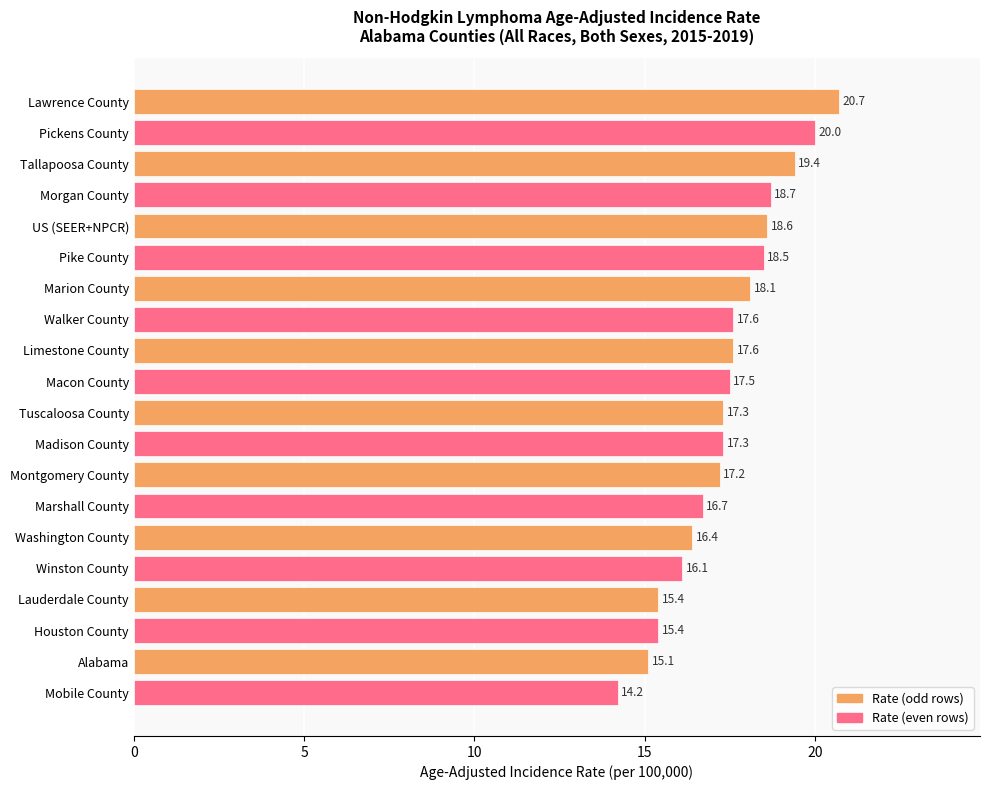

What is the sum of all values?

347.8